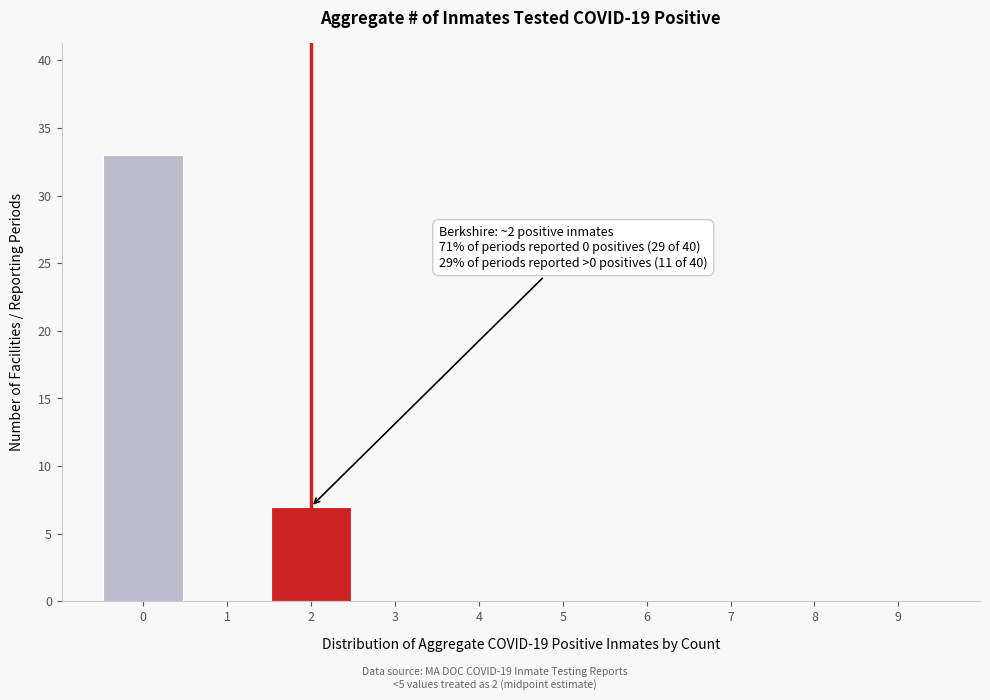

Reading right to left, list all the values displayed in this chart.

9=0	8=0	7=0	6=0	5=0	4=0	3=0	2=7	1=0	0=33